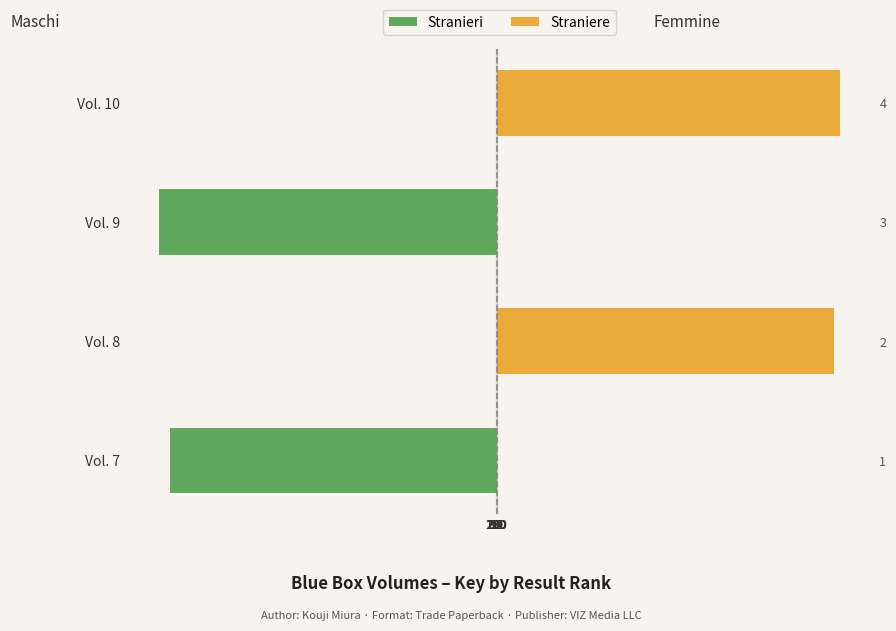

What is the average value of the Straniere series?

107.6